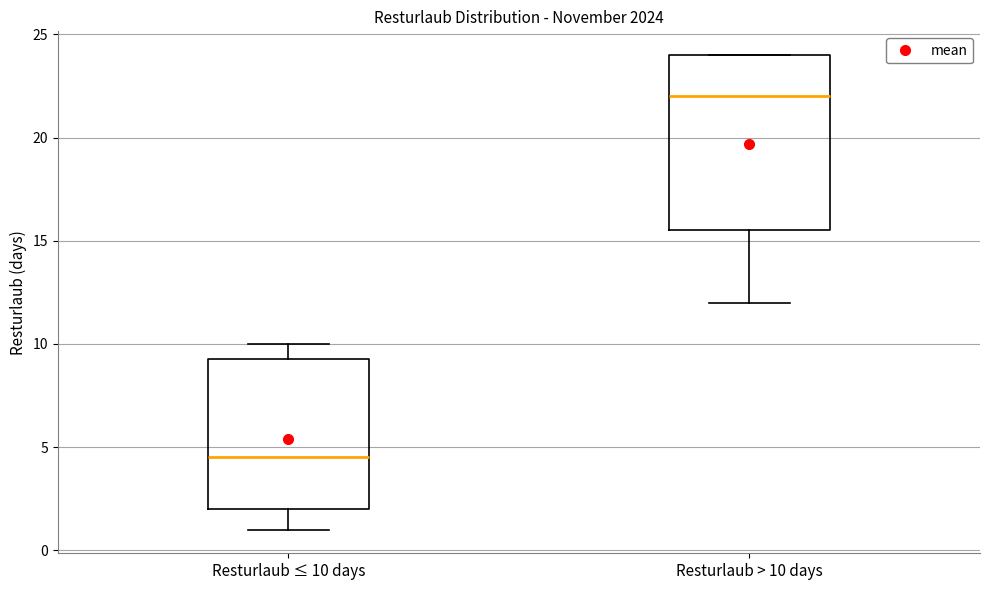

Where does the median line of the box for Resturlaub > 10 days sit on the y-axis? The values are not printed on the chart, so give them approximately, as read against the axis.

22.0